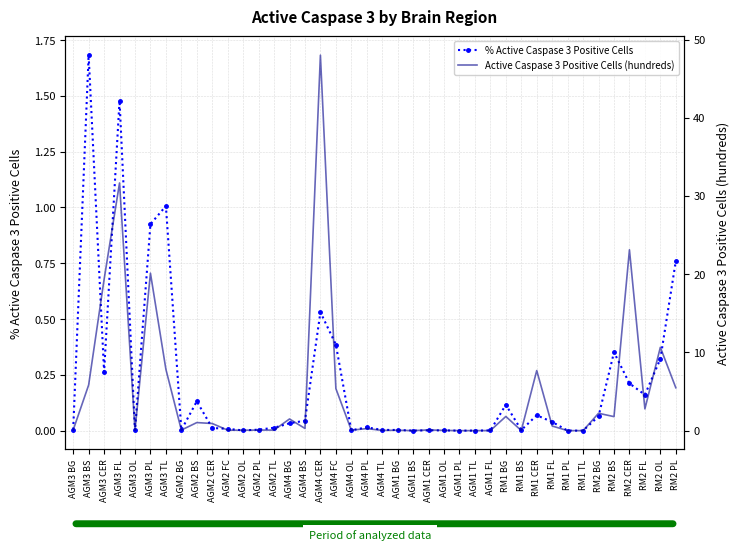

Rank the categories by % Active Caspase 3 Positive Cells value from lowest to highest.

AGM1 BS, AGM1 PL, AGM1 TL, RM1 PL, RM1 TL, AGM3 OL, AGM1 FL, AGM2 OL, AGM1 OL, AGM1 CER, AGM4 OL, RM1 BS, AGM2 BG, AGM1 BG, AGM4 TL, AGM2 PL, AGM3 BG, AGM2 FC, AGM2 CER, AGM2 TL, AGM4 PL, AGM4 BG, RM1 FL, AGM4 BS, RM2 BG, RM1 CER, RM1 BG, AGM2 BS, RM2 FL, RM2 CER, AGM3 CER, RM2 OL, RM2 BS, AGM4 FC, AGM4 CER, RM2 PL, AGM3 PL, AGM3 TL, AGM3 FL, AGM3 BS